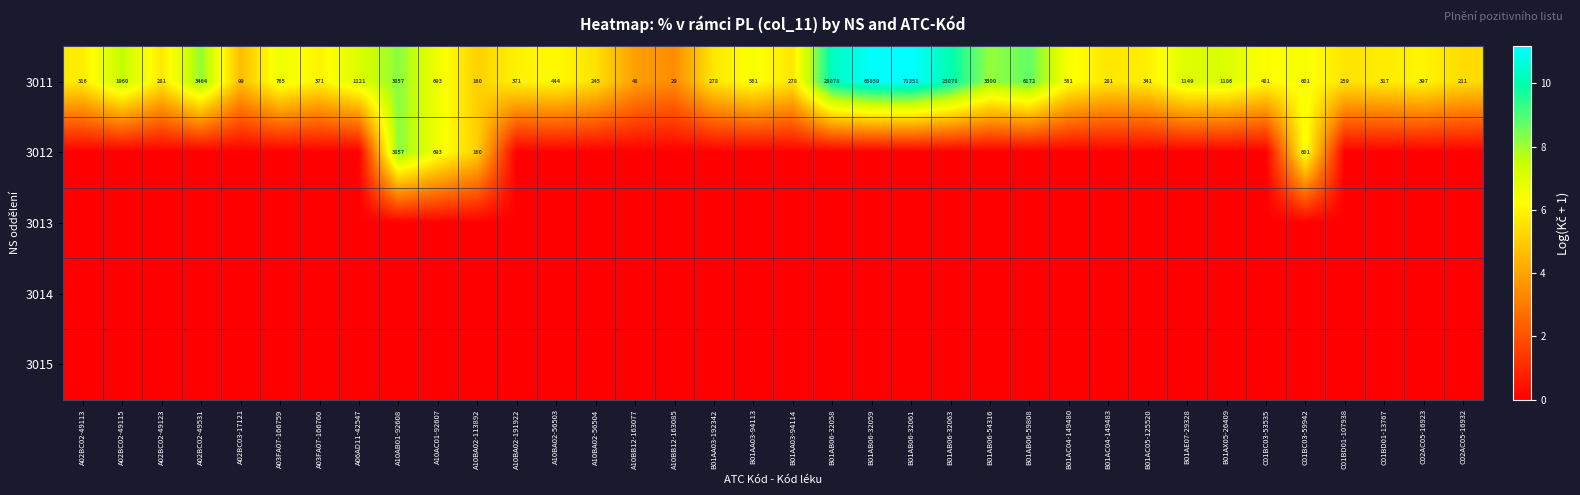

What is the maximum value shown in the chart?

11.2